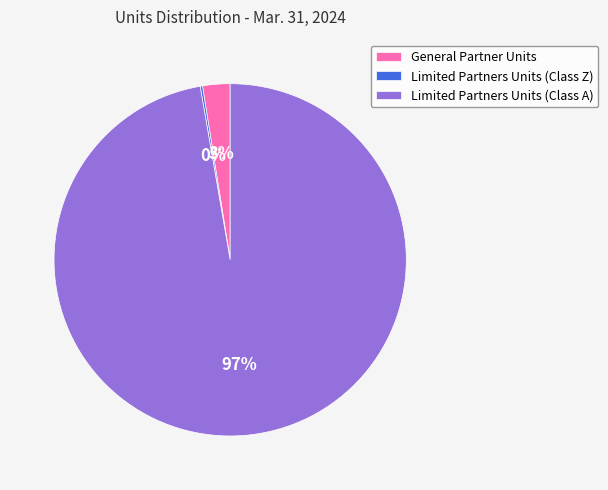

Which category accounts for the majority?

Limited Partners Units (Class A)